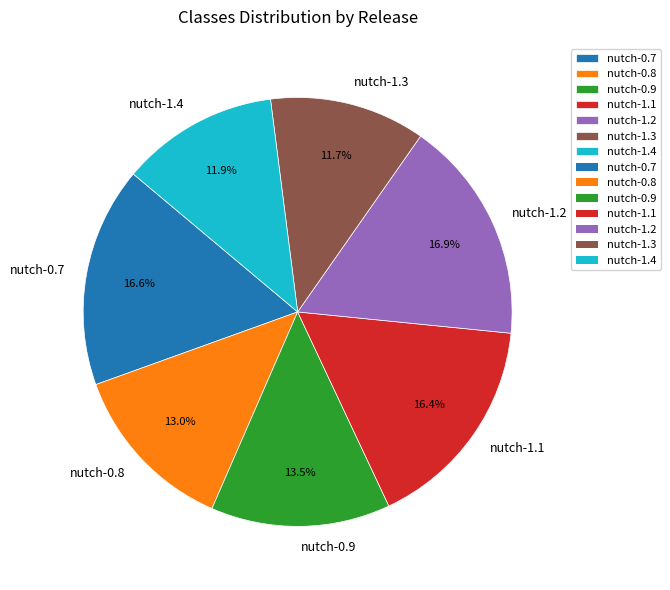

Is there a majority slice in this chart?

No